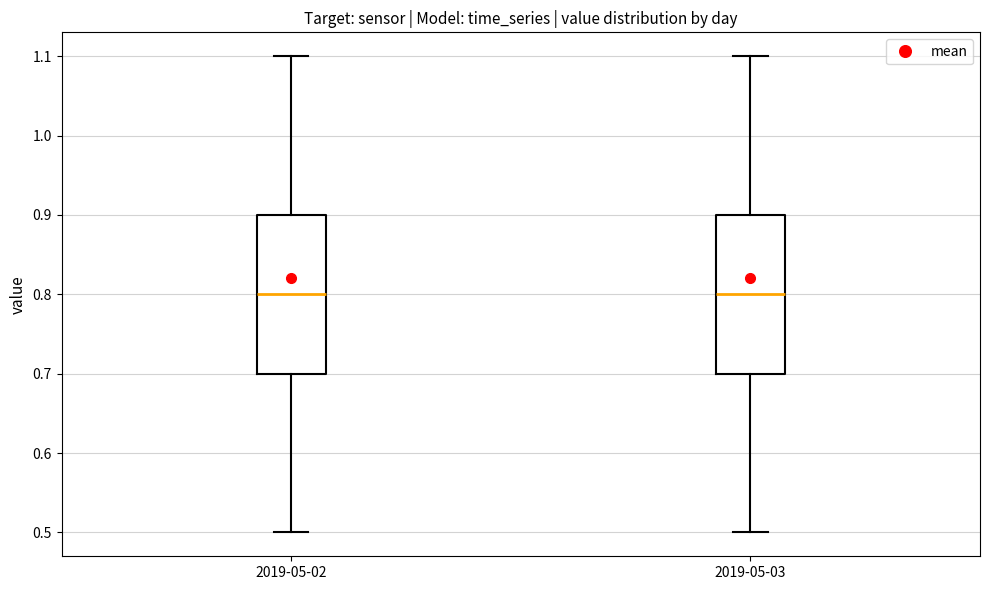

Reading left to right, read every box against the y-axis: the position of its median line, the range the box covers, and the ends of its whiskers. The values are not printed on the chart, so give them approximately, as read against the axis.

2019-05-02: median 0.8, box 0.7 to 0.9, whiskers 0.5 to 1.1
2019-05-03: median 0.8, box 0.7 to 0.9, whiskers 0.5 to 1.1